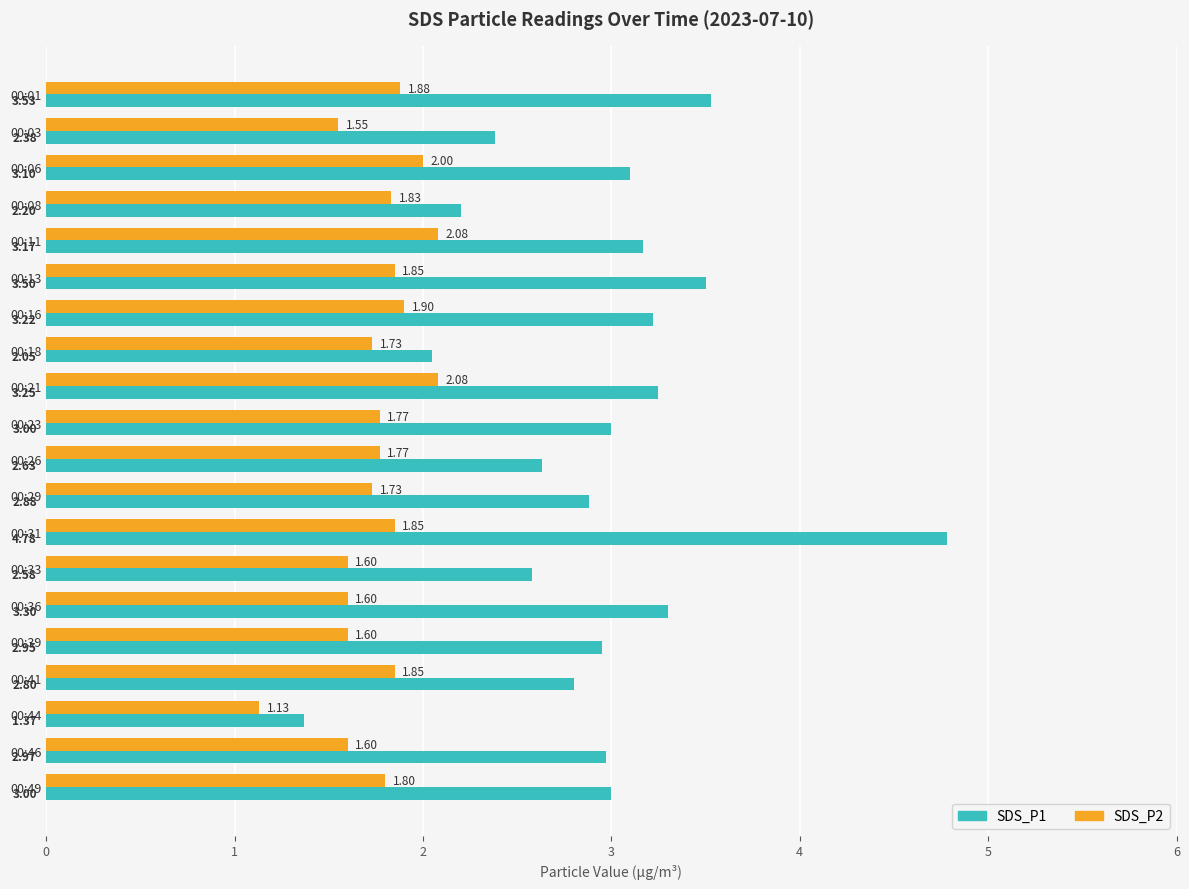

At which label does SDS_P1 reach its peak?

00:31